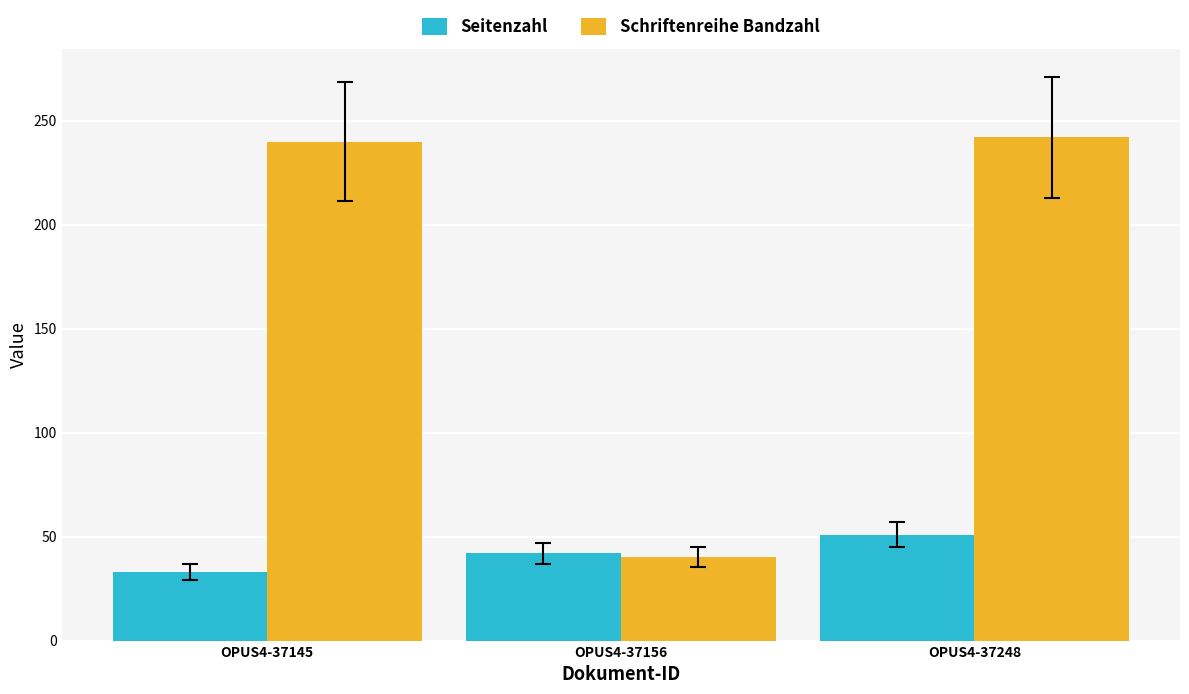

At how many categories does at least one series exceed 117?

2